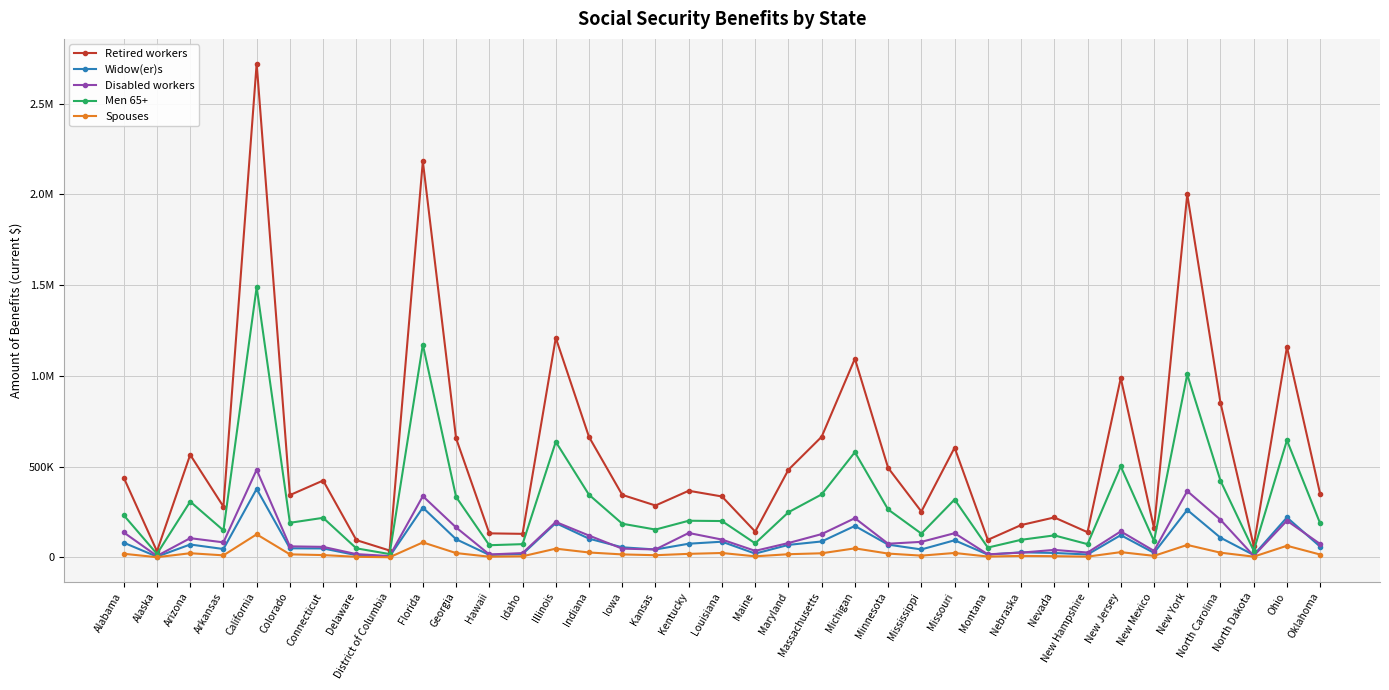

Reading left to right, transcribe all the data shown in this chart.

Retired workers: Alabama=439790	Alaska=34094	Arizona=565615	Arkansas=279916	California=2720934	Colorado=343392	Connecticut=423636	Delaware=95350	District of Columbia=38046	Florida=2182745	Georgia=656301	Hawaii=132623	Idaho=129886	Illinois=1209667	Indiana=663895	Iowa=344577	Kansas=286047	Kentucky=367305	Louisiana=335839	Maine=142332	Maryland=482959	Massachusetts=664804	Michigan=1094874	Minnesota=493501	Mississippi=252750	Missouri=604709	Montana=96939	Nebraska=178230	Nevada=220217	New Hampshire=139018	New Jersey=988348	New Mexico=161261	New York=1999959	North Carolina=852042	North Dakota=63722	Ohio=1159500	Oklahoma=349427
Widow(er)s: Alabama=81193	Alaska=4299	Arizona=71207	Arkansas=46322	California=377491	Colorado=50171	Connecticut=49420	Delaware=12491	District of Columbia=5111	Florida=274601	Georgia=100369	Hawaii=13855	Idaho=18480	Illinois=189250	Indiana=103297	Iowa=55756	Kansas=43760	Kentucky=75547	Louisiana=86613	Maine=21095	Maryland=69053	Massachusetts=87963	Michigan=173539	Minnesota=70496	Mississippi=43990	Missouri=94507	Montana=15444	Nebraska=28096	Nevada=24614	New Hampshire=16149	New Jersey=122705	New Mexico=25089	New York=261690	North Carolina=108743	North Dakota=13284	Ohio=220281	Oklahoma=59397
Disabled workers: Alabama=137763	Alaska=8068	Arizona=106047	Arkansas=82991	California=483093	Colorado=61016	Connecticut=58202	Delaware=18177	District of Columbia=7545	Florida=337647	Georgia=165236	Hawaii=16379	Idaho=23822	Illinois=195349	Indiana=120476	Iowa=48370	Kansas=43993	Kentucky=134675	Louisiana=98323	Maine=36220	Maryland=79300	Massachusetts=128541	Michigan=216323	Minnesota=75471	Mississippi=85785	Missouri=133504	Montana=17004	Nebraska=26387	Nevada=41433	New Hampshire=26959	New Jersey=143410	New Mexico=36014	New York=365614	North Carolina=207490	North Dakota=8655	Ohio=202432	Oklahoma=74023
Men 65+: Alabama=232662	Alaska=19314	Arizona=307571	Arkansas=149157	California=1489490	Colorado=190781	Connecticut=218212	Delaware=49940	District of Columbia=18553	Florida=1172575	Georgia=333546	Hawaii=67234	Idaho=73113	Illinois=636977	Indiana=345106	Iowa=185762	Kansas=153519	Kentucky=202139	Louisiana=200447	Maine=77589	Maryland=248895	Massachusetts=347231	Michigan=579805	Minnesota=264107	Mississippi=131186	Missouri=319087	Montana=54283	Nebraska=97009	Nevada=121424	New Hampshire=73214	New Jersey=501662	New Mexico=90400	New York=1008128	North Carolina=422645	North Dakota=37367	Ohio=645383	Oklahoma=187017
Spouses: Alabama=20153	Alaska=1220	Arizona=23125	Arkansas=11434	California=127270	Colorado=16874	Connecticut=12975	Delaware=3409	District of Columbia=1018	Florida=82797	Georgia=23997	Hawaii=4001	Idaho=6356	Illinois=48303	Indiana=27187	Iowa=16622	Kansas=12217	Kentucky=19675	Louisiana=24396	Maine=6092	Maryland=17662	Massachusetts=22854	Michigan=49997	Minnesota=21212	Mississippi=9871	Missouri=24531	Montana=4782	Nebraska=8325	Nevada=6899	New Hampshire=4456	New Jersey=29125	New Mexico=8648	New York=68829	North Carolina=26157	North Dakota=4280	Ohio=64252	Oklahoma=15895